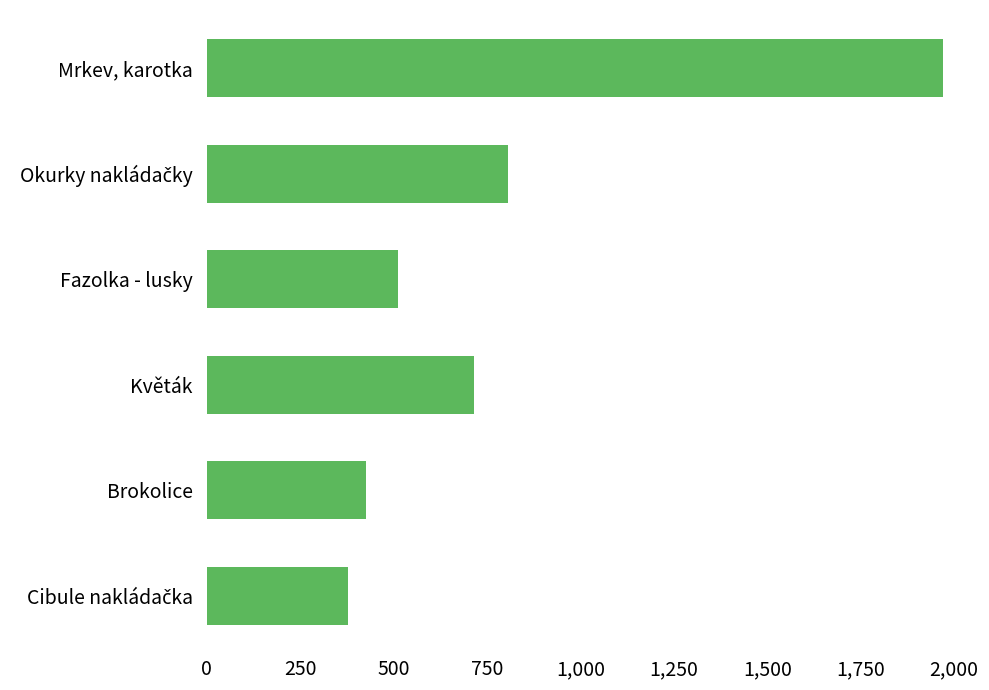

Reading bottom to top, extract all data points from this chart.

377.3	427.5	716.2	512.7	807.0	1971.0